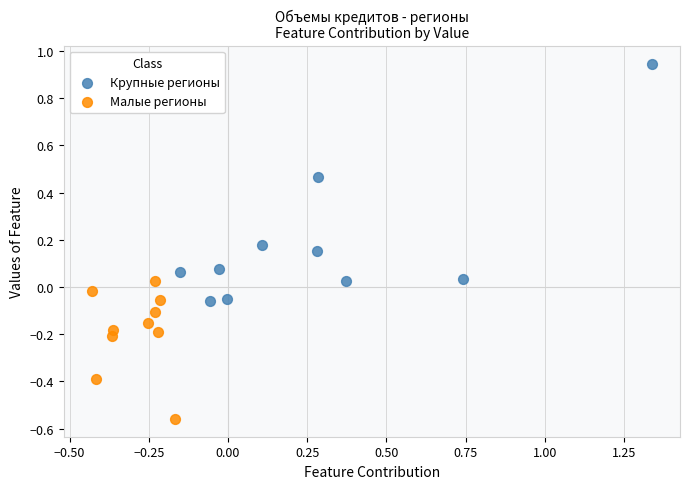

Which series has the widest spread of Y values?

Крупные регионы